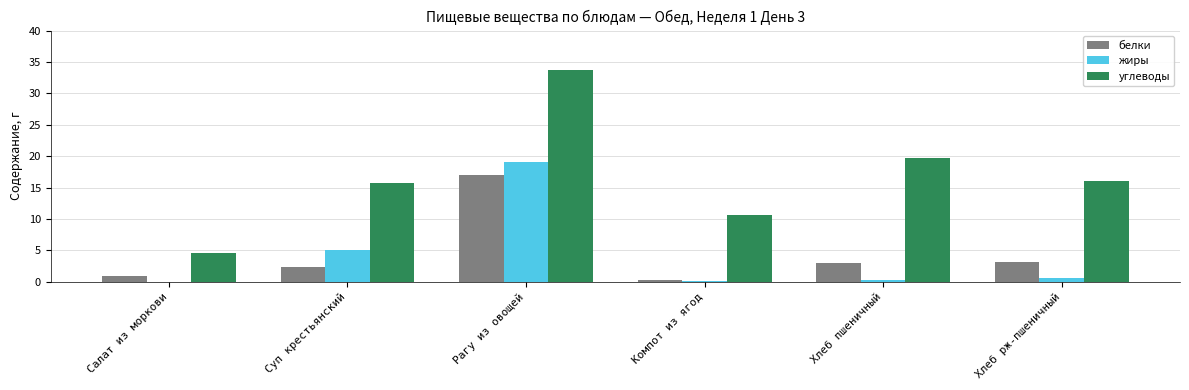

What is the maximum value for белки?

17.0